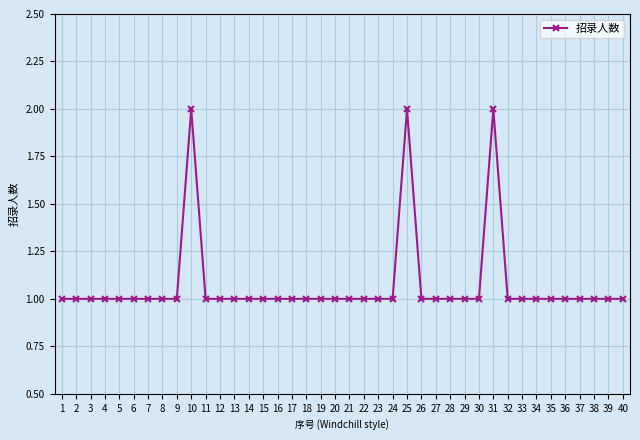

True or false: there are more than 1 points higher than both neighbors.

True